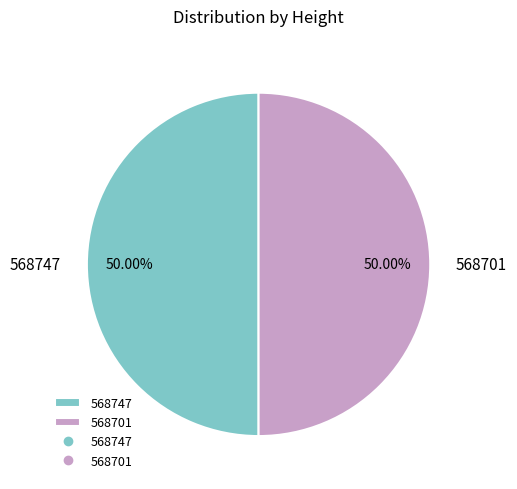

To the nearest percent, what portion does 568701 represent?

50%